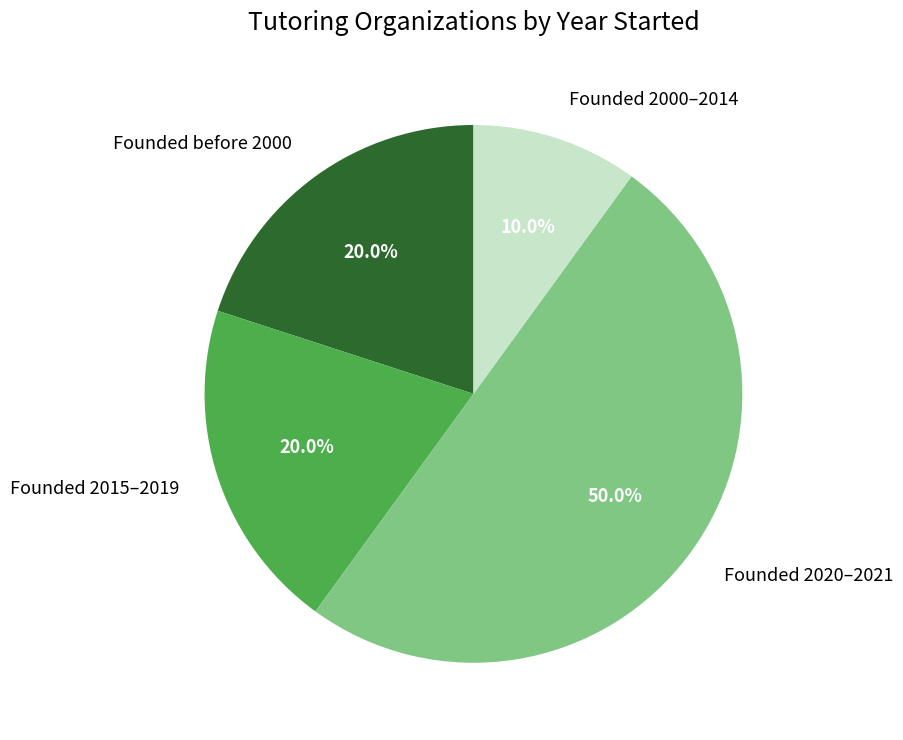

What is the total percentage of Founded before 2000 and Founded 2000–2014?

30.0%